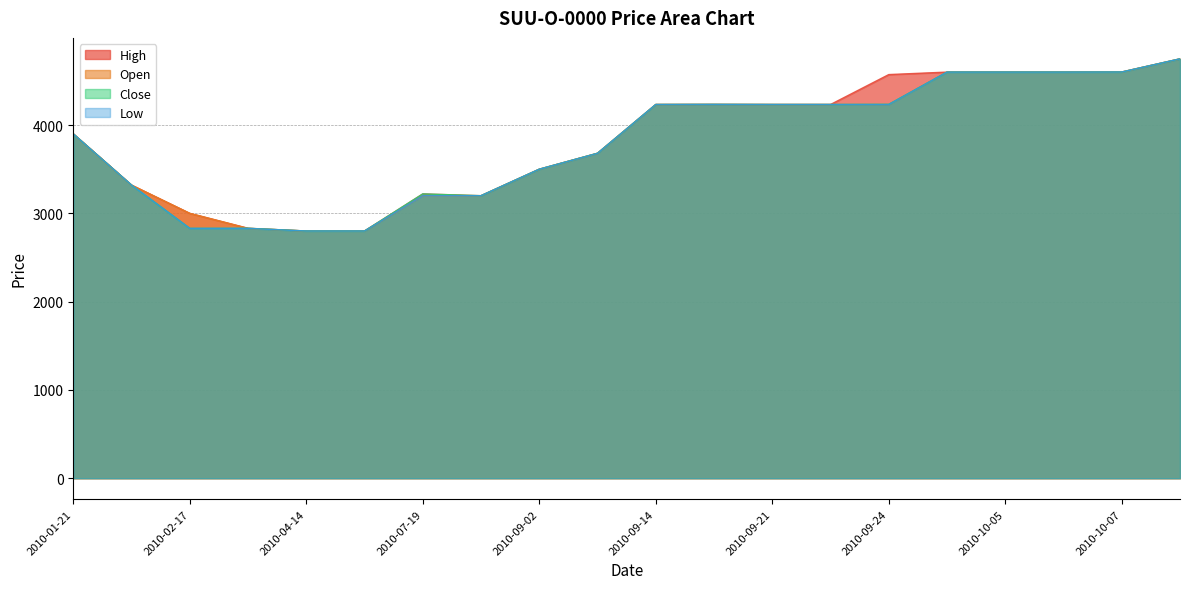

How many values in the Low series are below 4233?

10